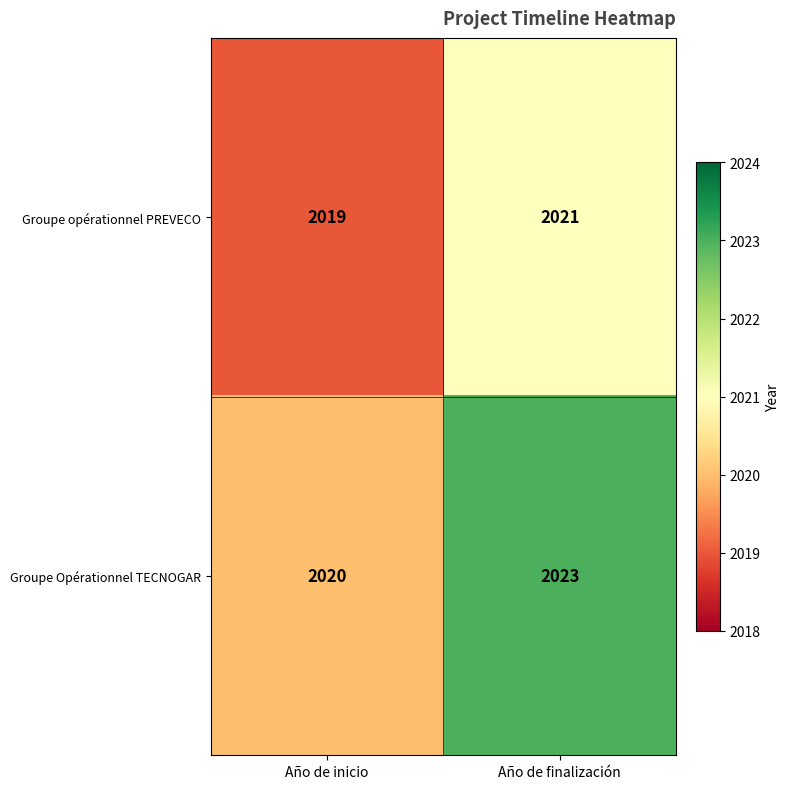

The value of Groupe Opérationnel TECNOGAR at Año de finalización is 2023. True or false?

True